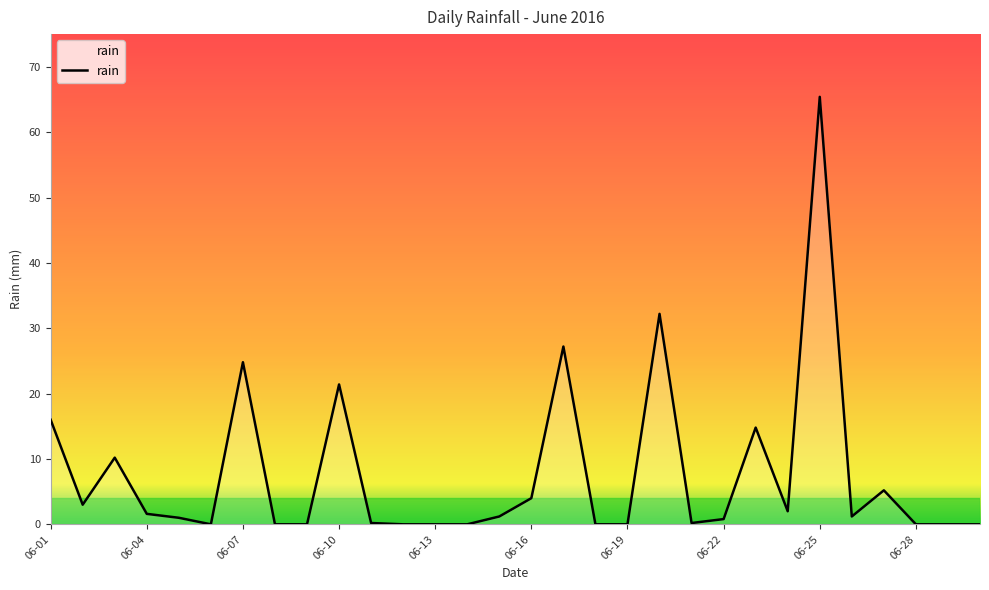

Does the chart have visible grid lines?

No